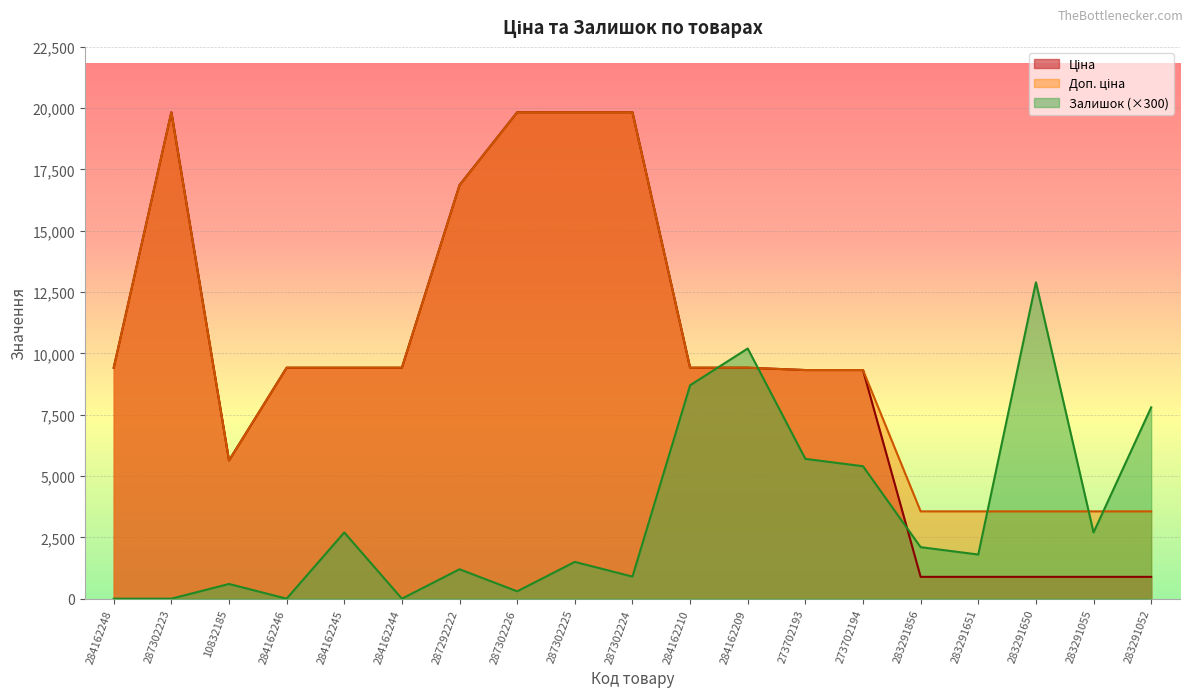

Where is Залишок nearest to the value 6450?

273702193